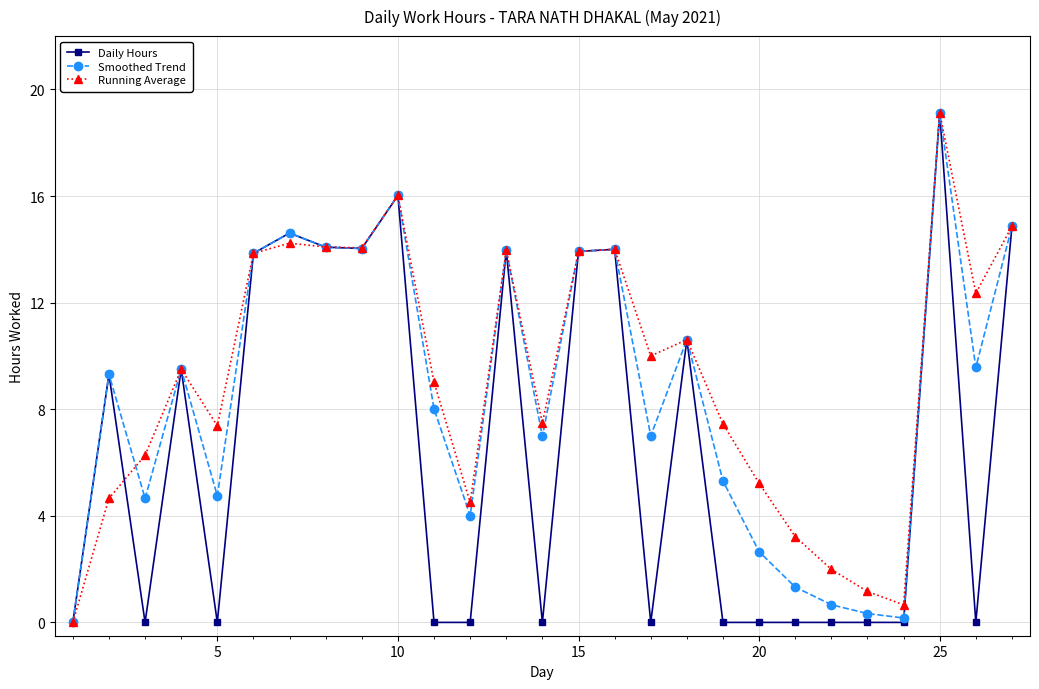

True or false: Smoothed Trend has more than 0 interior local peaks.

True